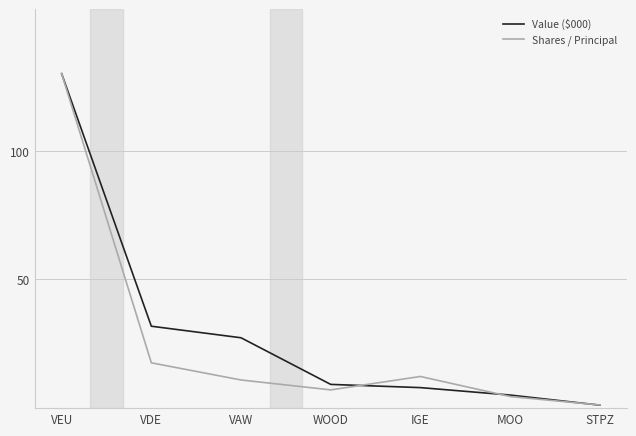

Where is the first local minimum for Shares / Principal?

WOOD